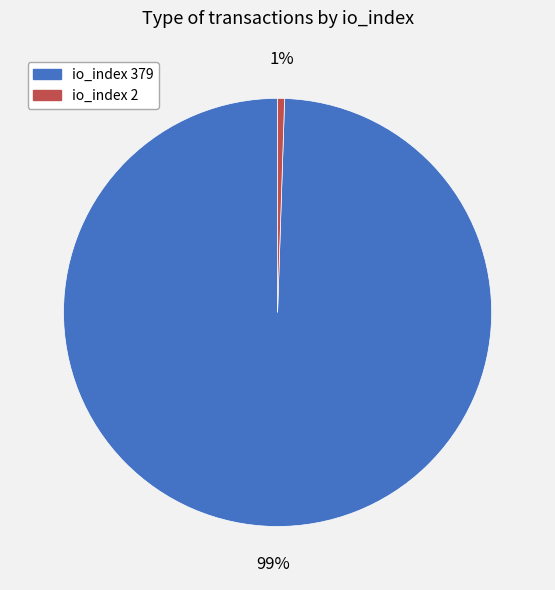

Does any single category account for the majority?

Yes